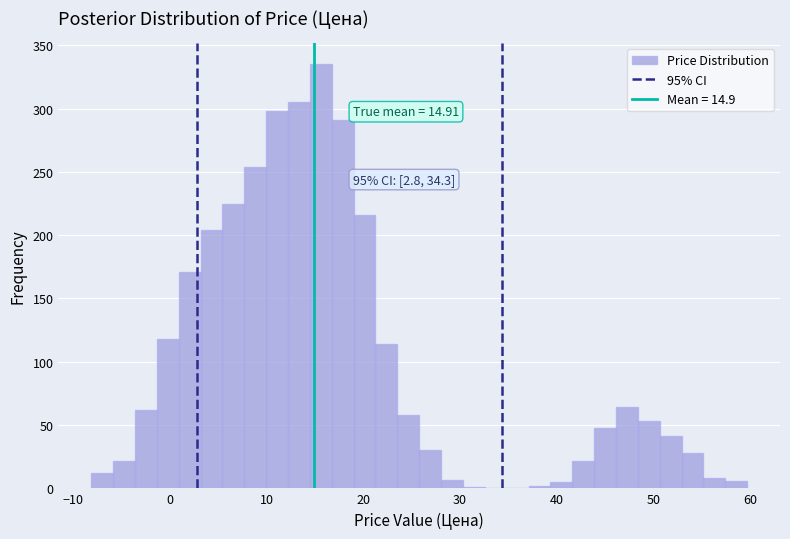

Read against the x-axis, roughly where is the centre of the tallest bar?

16